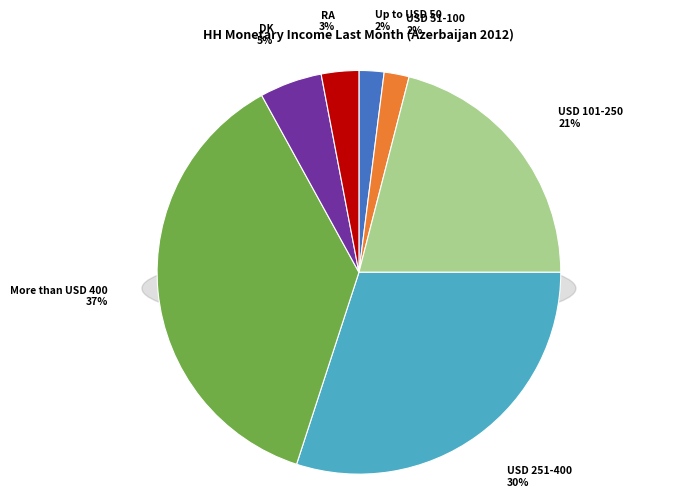

How much of the chart is everything except Up to USD 50?

98.0%